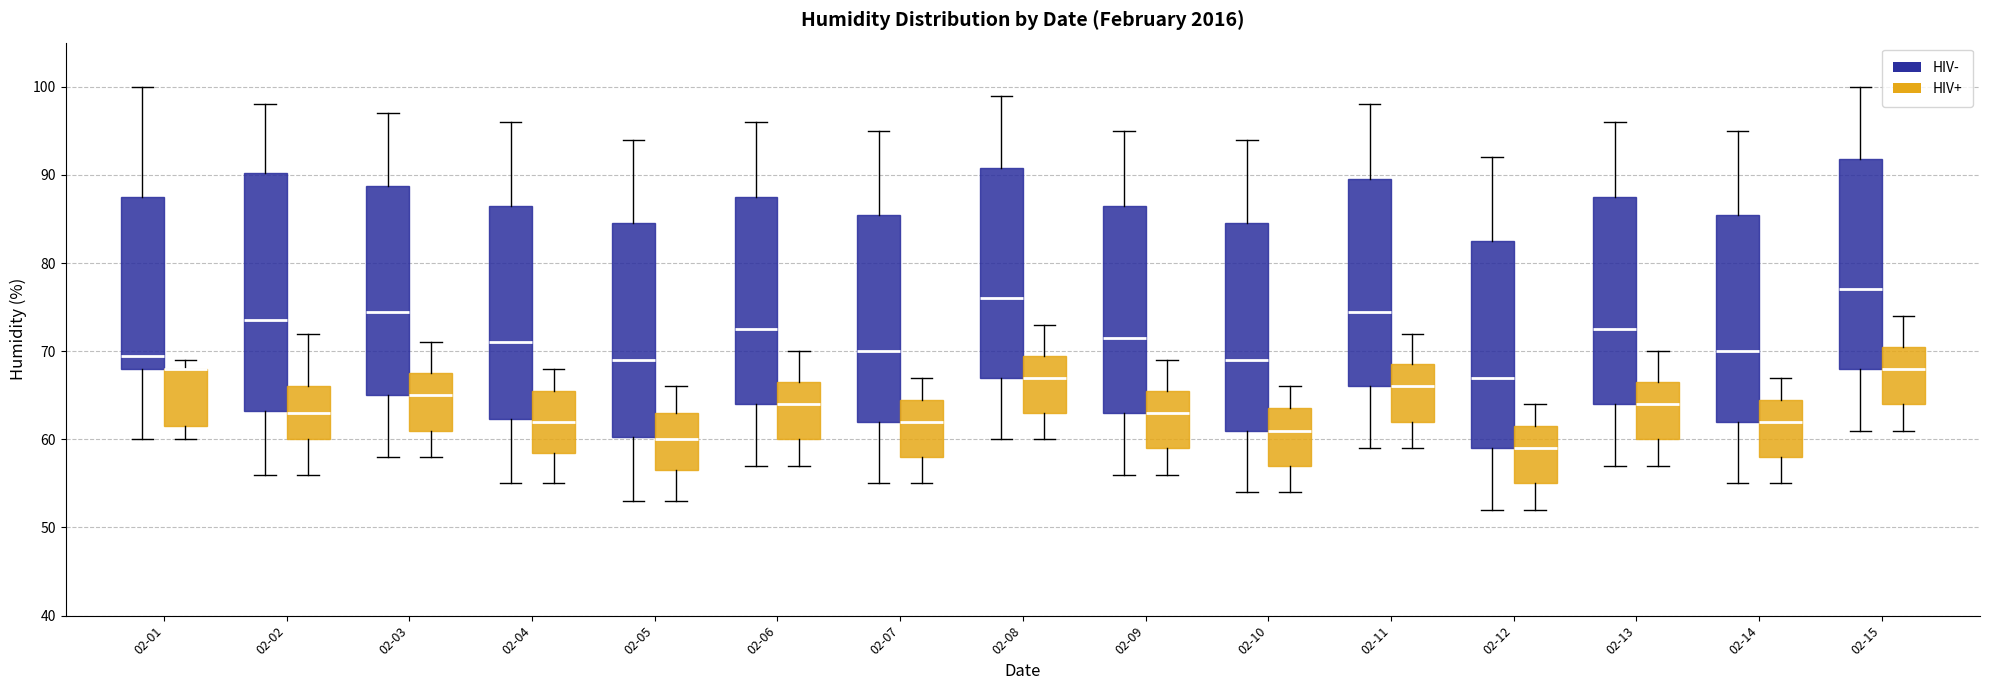

Reading left to right, read every box against the y-axis: the position of its median line, the range the box covers, and the ends of its whiskers. The values are not printed on the chart, so give them approximately, as read against the axis.

02-01 (HIV-): median 70, box 68 to 88, whiskers 60 to 100
02-01 (HIV+): median 68 (drawn on the box's upper edge), box 62 to 68, whiskers 60 to 69
02-02 (HIV-): median 74, box 63 to 90, whiskers 56 to 98
02-02 (HIV+): median 63, box 60 to 66, whiskers 56 to 72
02-03 (HIV-): median 75, box 65 to 89, whiskers 58 to 97
02-03 (HIV+): median 65, box 61 to 68, whiskers 58 to 71
02-04 (HIV-): median 71, box 62 to 87, whiskers 55 to 96
02-04 (HIV+): median 62, box 59 to 66, whiskers 55 to 68
02-05 (HIV-): median 69, box 60 to 85, whiskers 53 to 94
02-05 (HIV+): median 60, box 57 to 63, whiskers 53 to 66
02-06 (HIV-): median 73, box 64 to 88, whiskers 57 to 96
02-06 (HIV+): median 64, box 60 to 67, whiskers 57 to 70
02-07 (HIV-): median 70, box 62 to 86, whiskers 55 to 95
02-07 (HIV+): median 62, box 58 to 65, whiskers 55 to 67
02-08 (HIV-): median 76, box 67 to 91, whiskers 60 to 99
02-08 (HIV+): median 67, box 63 to 70, whiskers 60 to 73
02-09 (HIV-): median 72, box 63 to 87, whiskers 56 to 95
02-09 (HIV+): median 63, box 59 to 66, whiskers 56 to 69
02-10 (HIV-): median 69, box 61 to 85, whiskers 54 to 94
02-10 (HIV+): median 61, box 57 to 64, whiskers 54 to 66
02-11 (HIV-): median 75, box 66 to 90, whiskers 59 to 98
02-11 (HIV+): median 66, box 62 to 69, whiskers 59 to 72
02-12 (HIV-): median 67, box 59 to 83, whiskers 52 to 92
02-12 (HIV+): median 59, box 55 to 62, whiskers 52 to 64
02-13 (HIV-): median 73, box 64 to 88, whiskers 57 to 96
02-13 (HIV+): median 64, box 60 to 67, whiskers 57 to 70
02-14 (HIV-): median 70, box 62 to 86, whiskers 55 to 95
02-14 (HIV+): median 62, box 58 to 65, whiskers 55 to 67
02-15 (HIV-): median 77, box 68 to 92, whiskers 61 to 100
02-15 (HIV+): median 68, box 64 to 71, whiskers 61 to 74